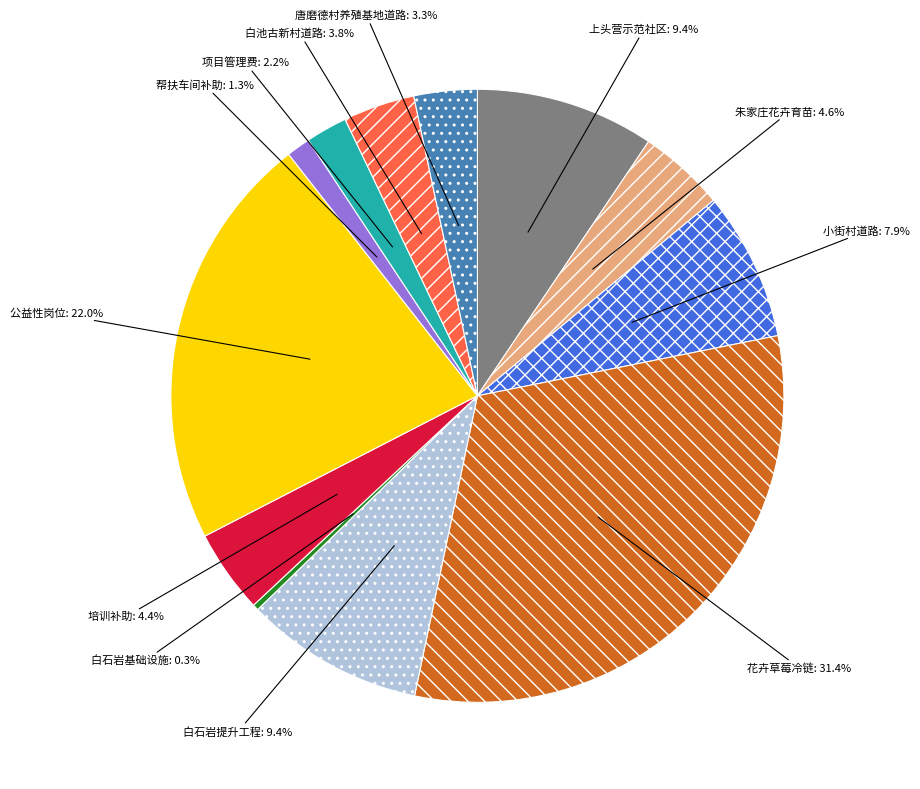

What is the smallest slice in the pie chart?

白石岩基础设施